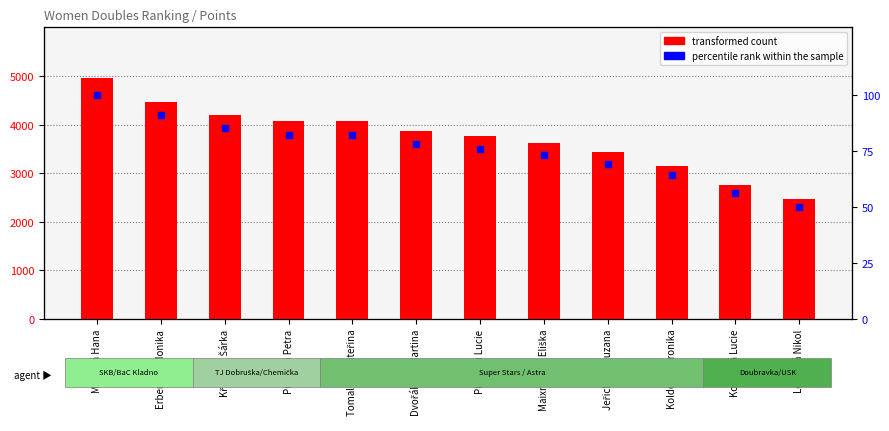

At which category is the sum across all series the highest?

Milisová Hana